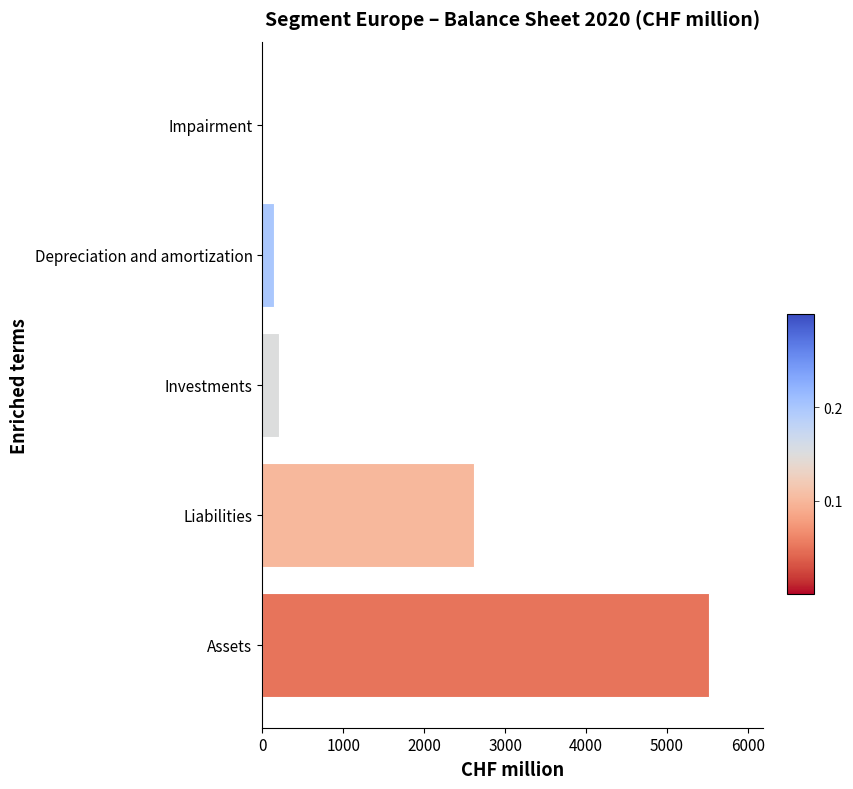

How many data points are above 201?

3